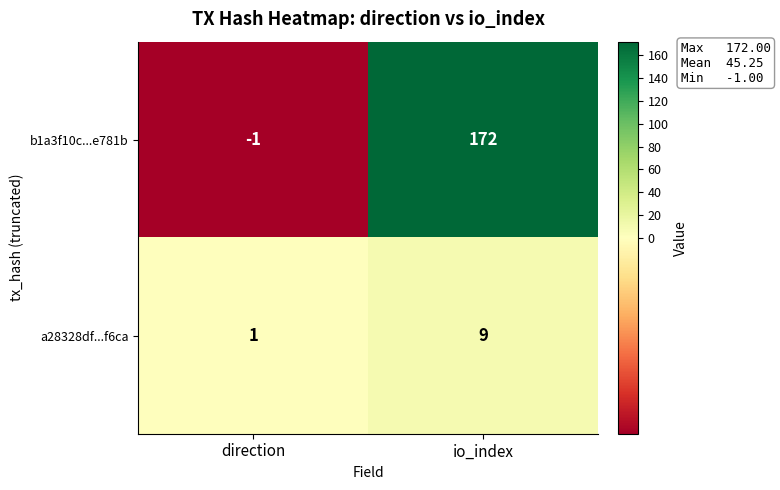

At which label is b1a3f10c...e781b closest to 85?

direction